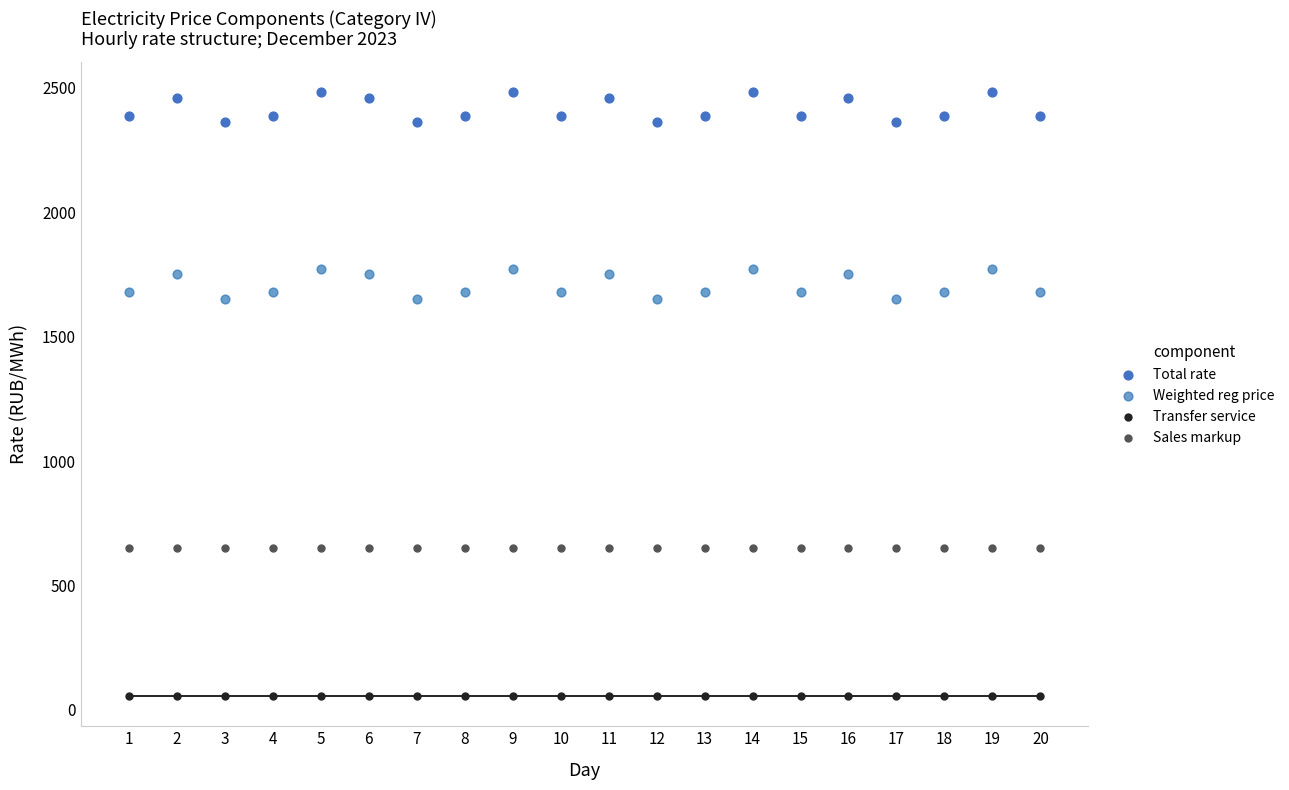

Which series reaches the minimum Y coordinate?

Transfer service